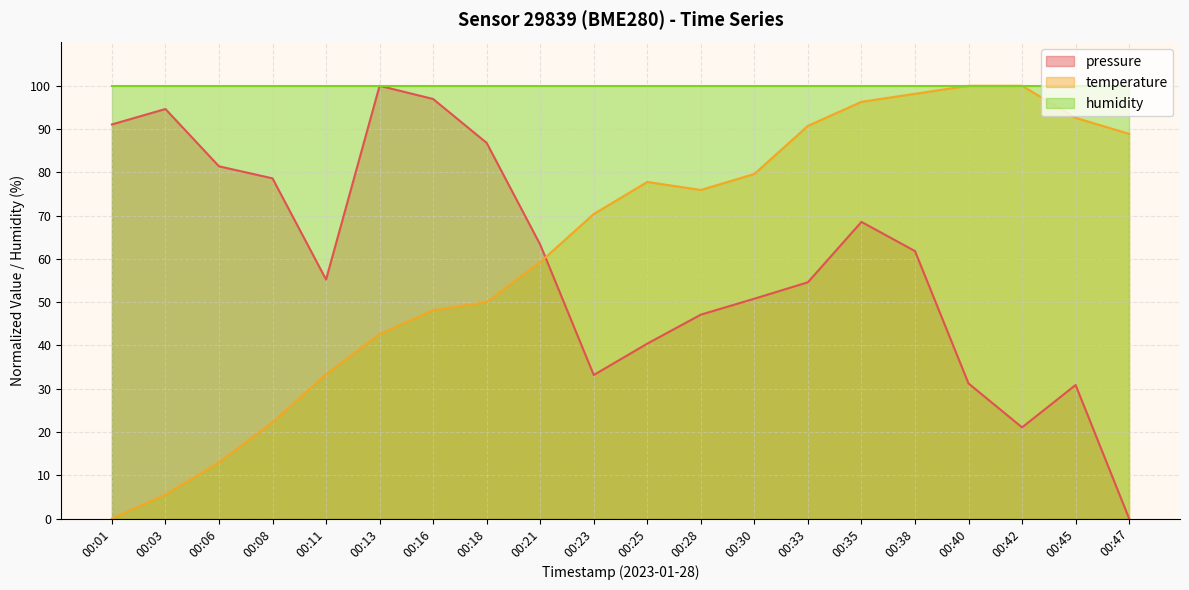

What is the average value of the pressure series?

59.4